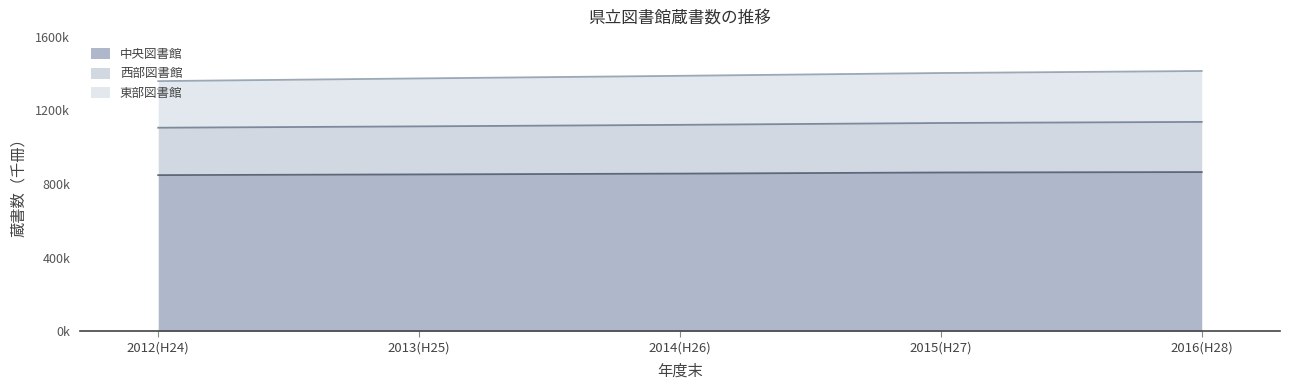

Rank the categories by 中央図書館 value from lowest to highest.

2012(H24), 2013(H25), 2014(H26), 2015(H27), 2016(H28)